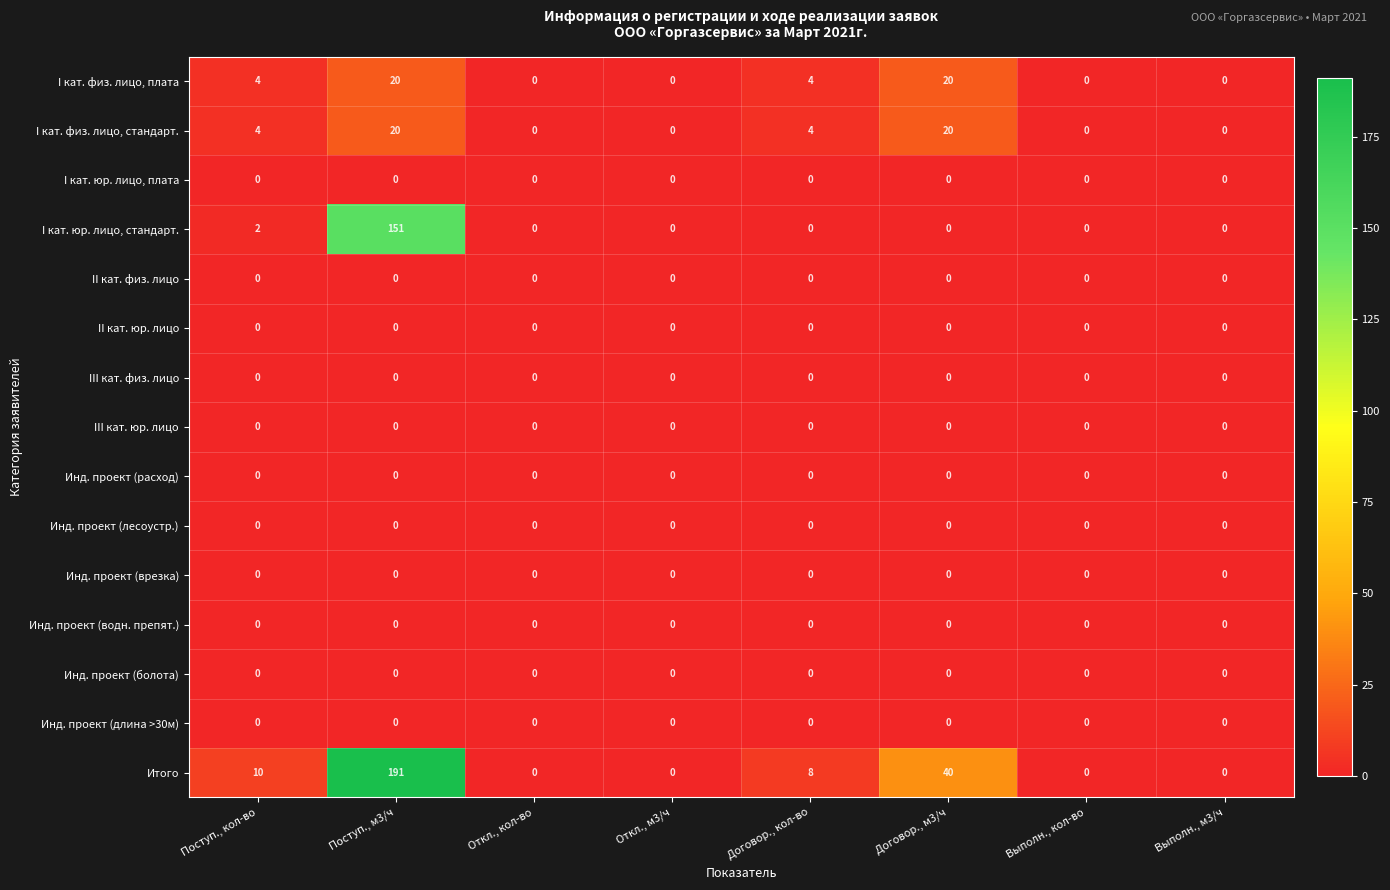

What is the sum of all I кат. физ. лицо, плата values?

48